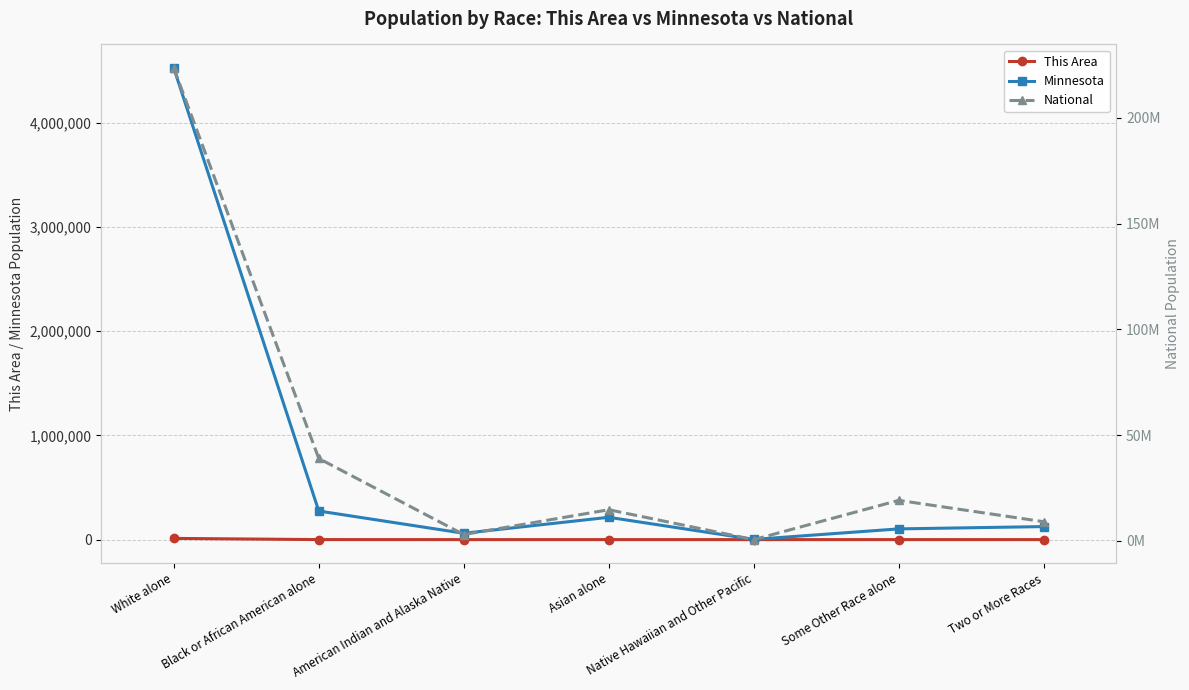

What are all the series names shown in the legend?

This Area, Minnesota, National